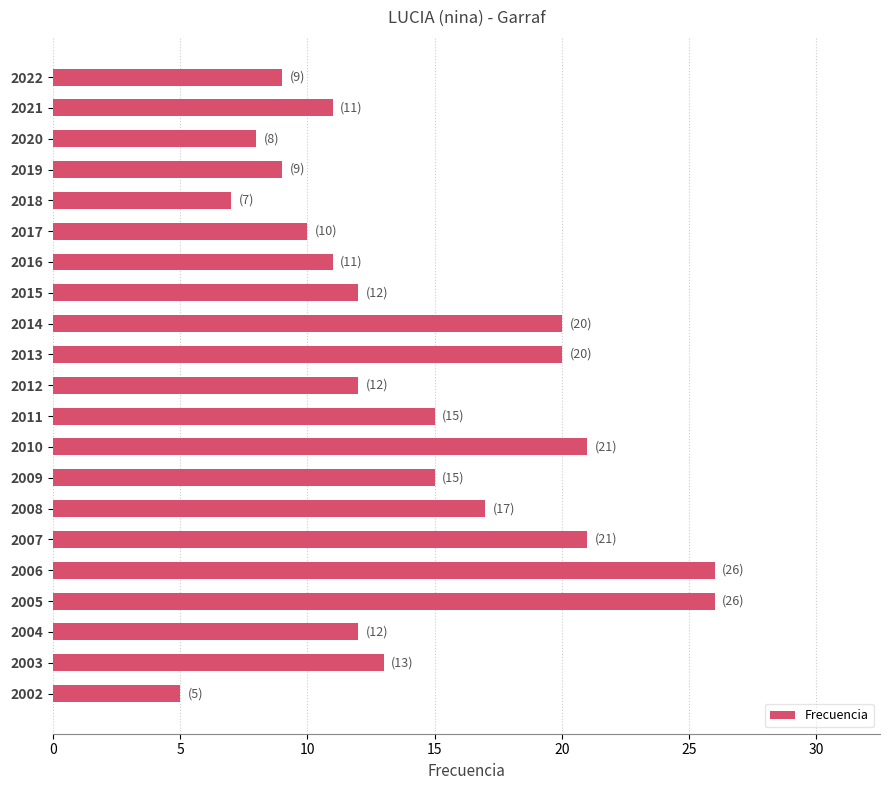

What is the value of the 19th bar from the top?

12